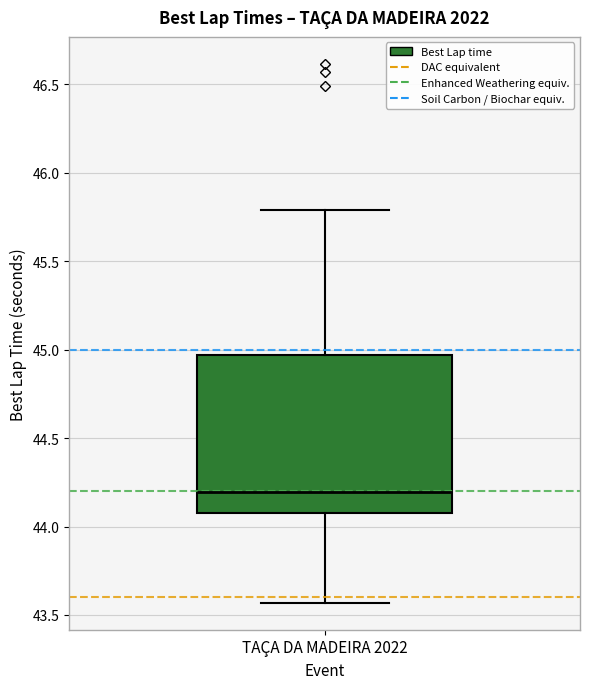

Transcribe this box plot: give where the median line is, the range the box spans, and where the two whiskers end, as read against the y-axis. The values are not printed on the chart, so give them approximately, as read against the axis.

median 44.20, box 44.10 to 44.95, whiskers 43.55 to 45.80